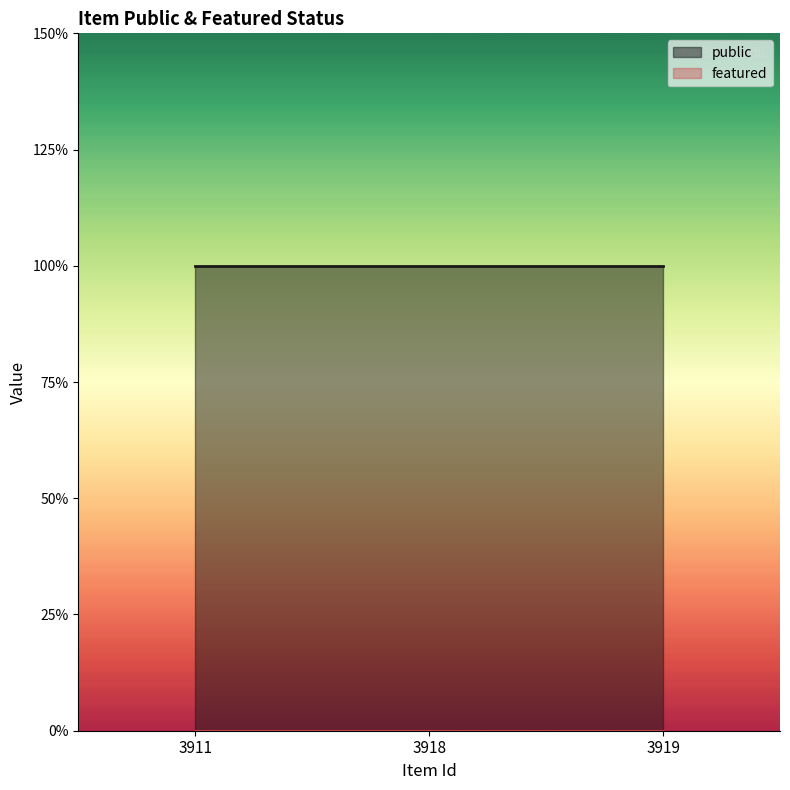

The featured series shows 0 at 3919. True or false?

True